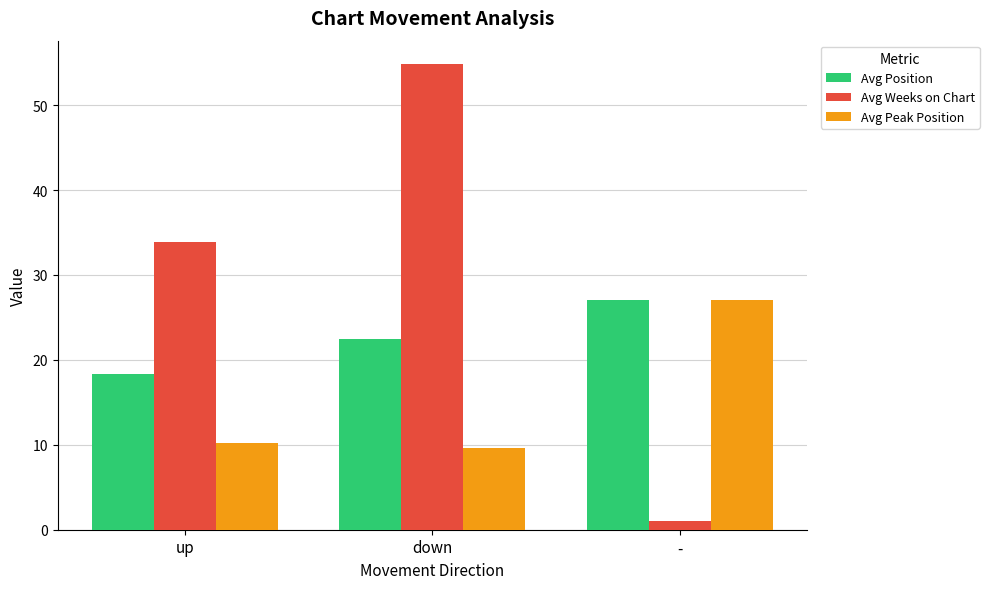

What is the label of the 1st bar from the right?

-